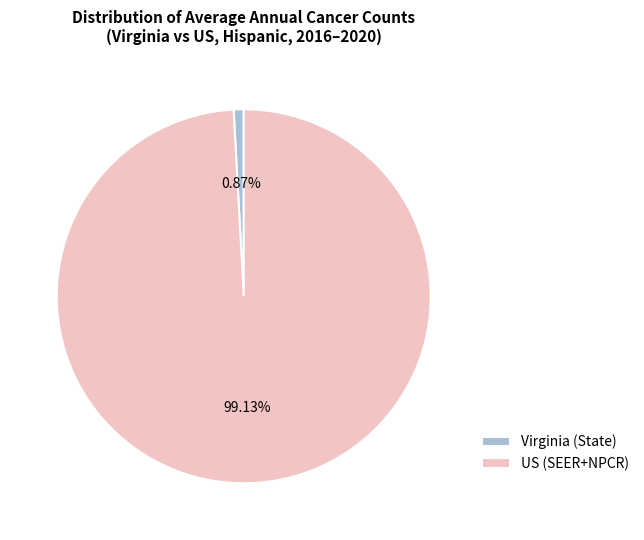

How many slices are in this pie chart?

2